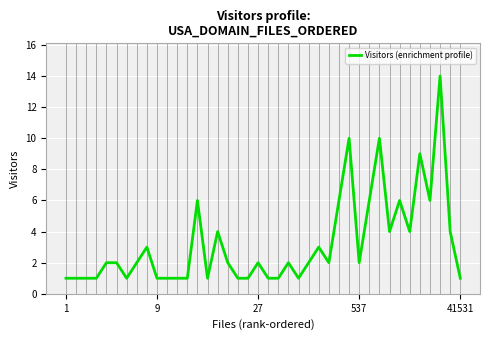

What is the greatest value displayed?

14